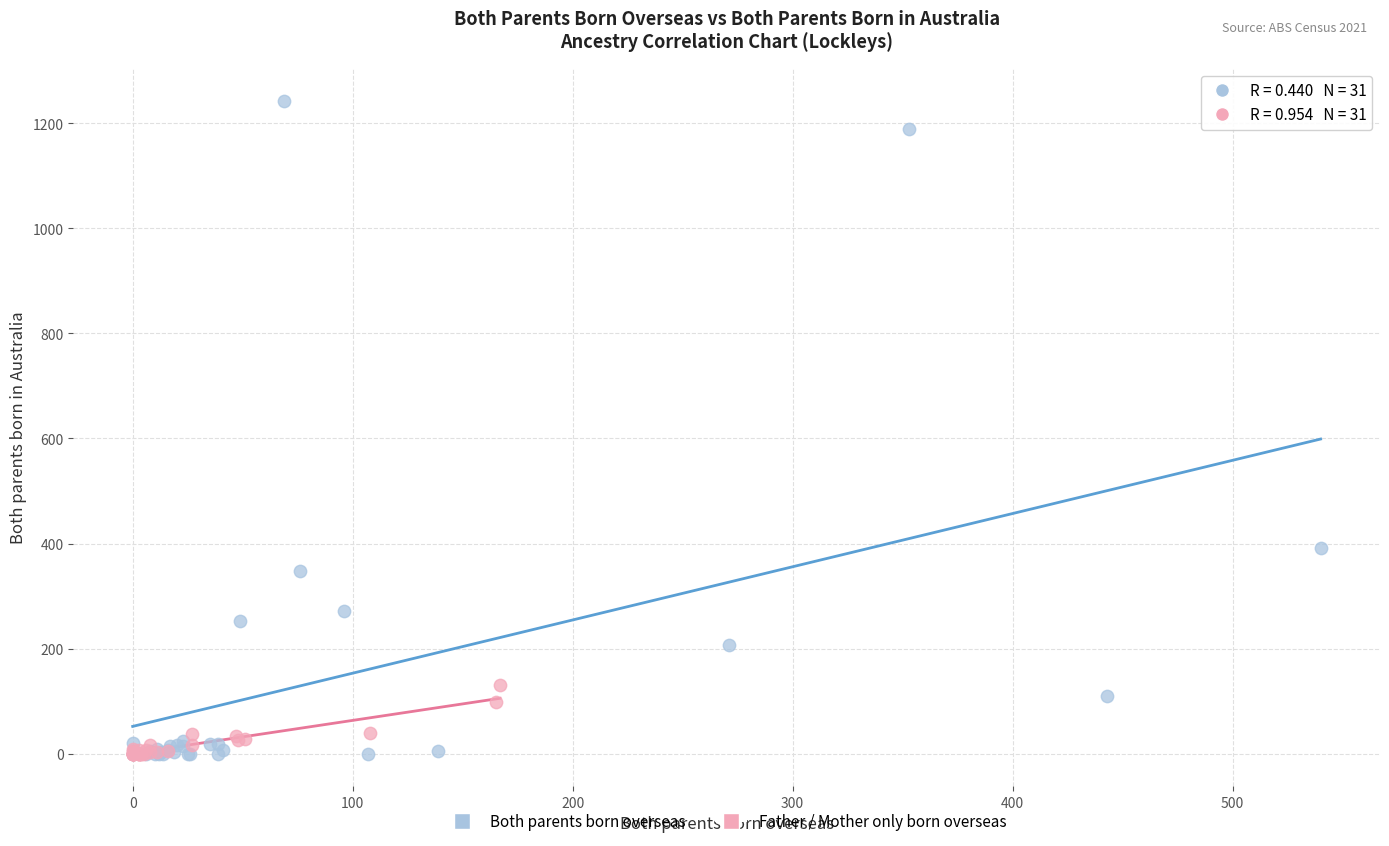

Which series has the widest spread of Y values?

Both parents born overseas